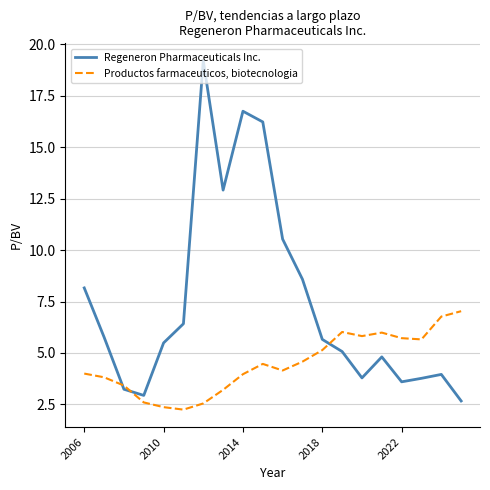

At how many categories does at least one series exceed 9?

5